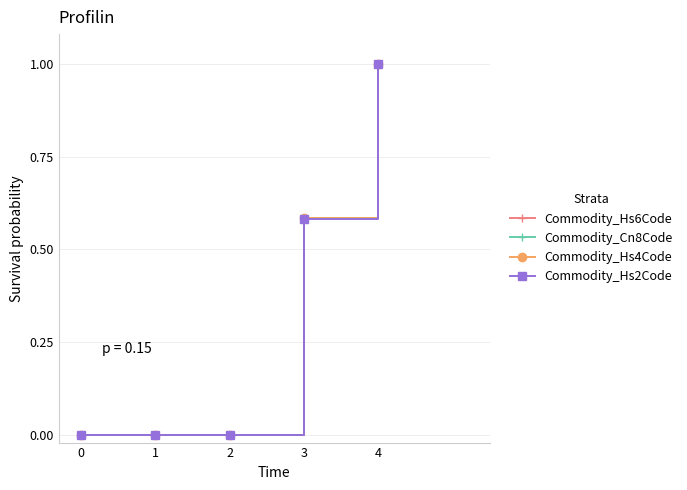

What is the average value of the Commodity_Cn8Code series?

0.3